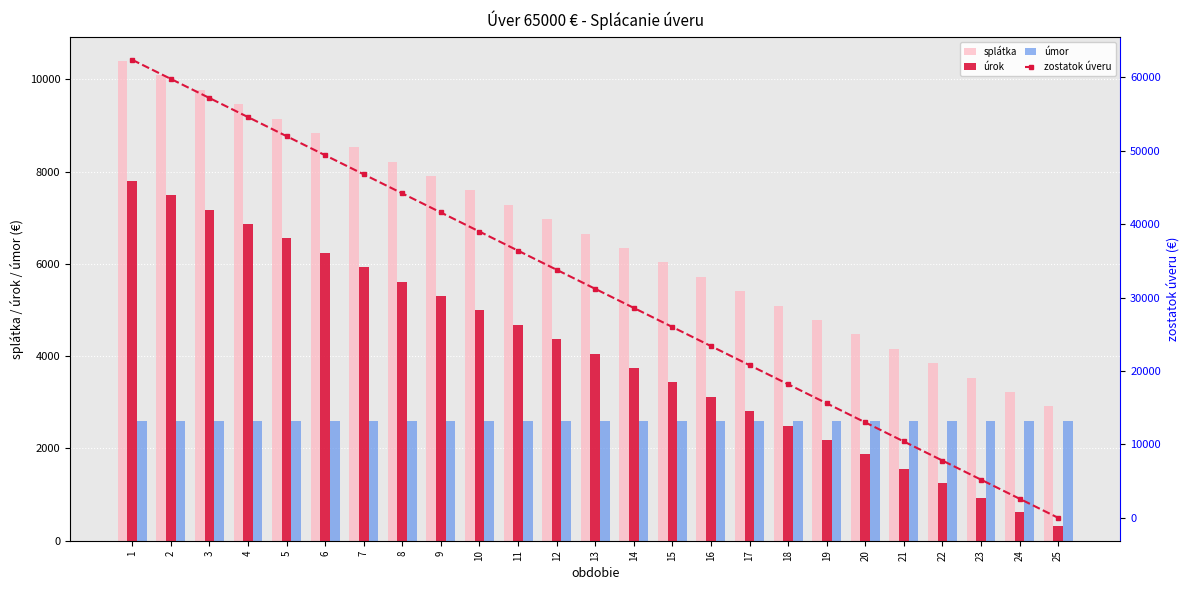

Which label corresponds to the largest value in the chart?

1